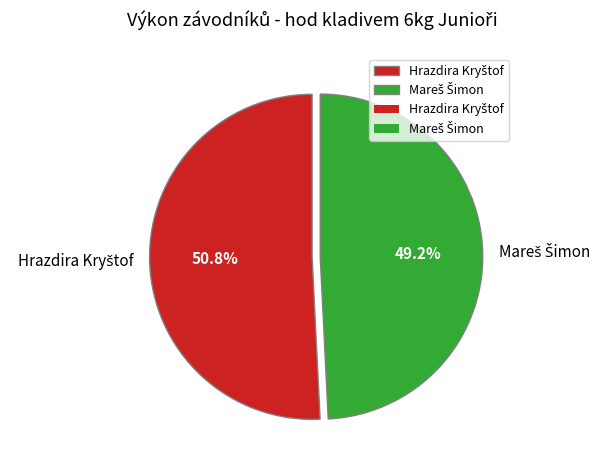

Is there any slice that represents more than half of the pie?

Yes